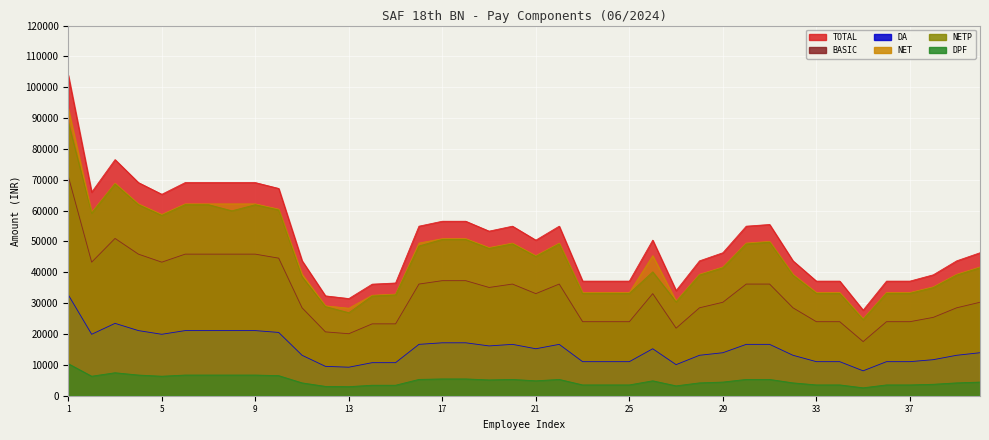

How many values in the NETP series are below 41472?

19